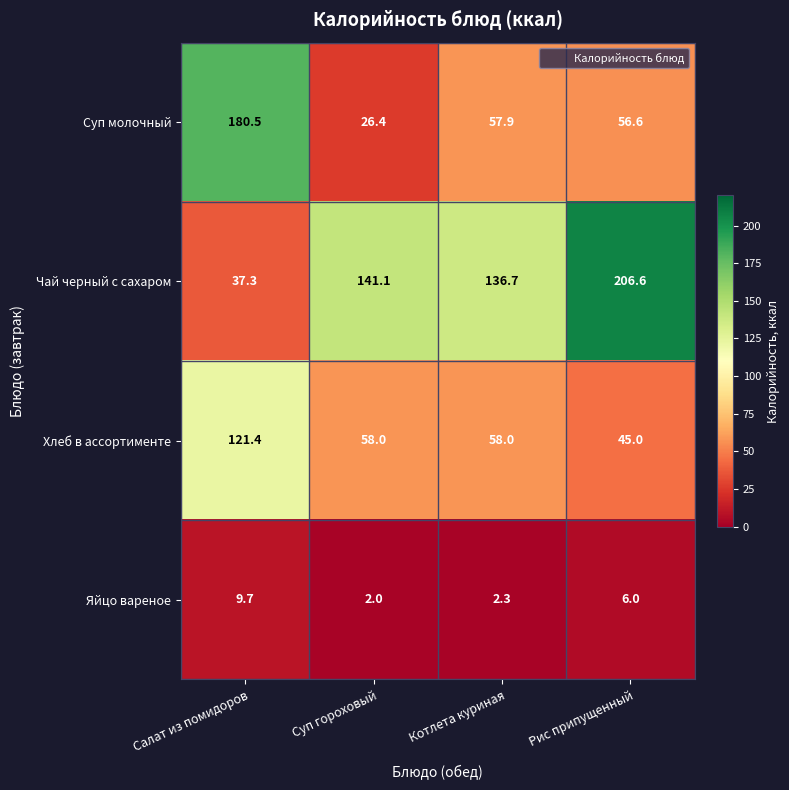

Which label corresponds to the largest value in the chart?

Рис припущенный